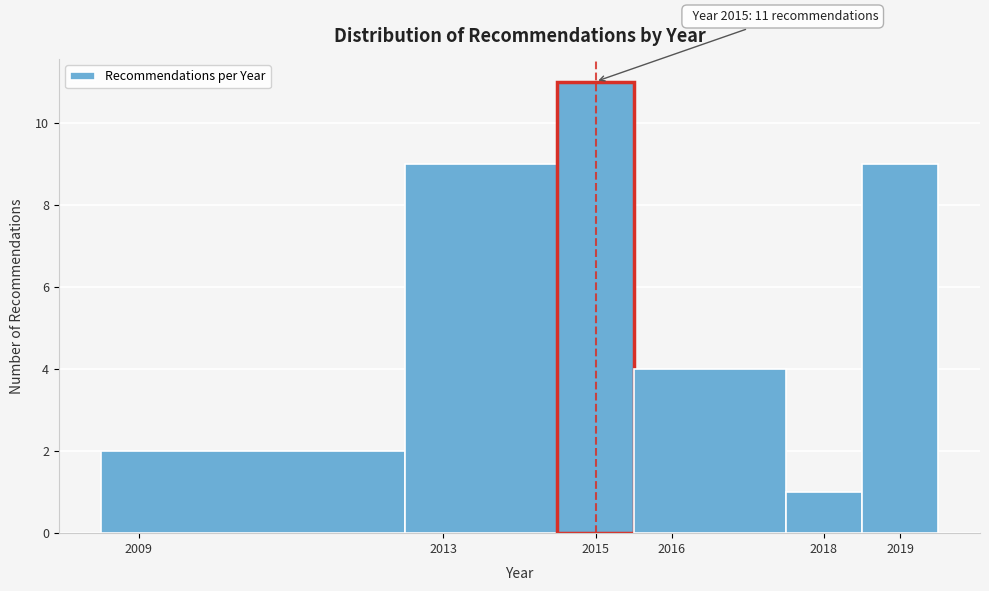

Over which range of the x-axis is the bar tallest?

2014.5 to 2015.5